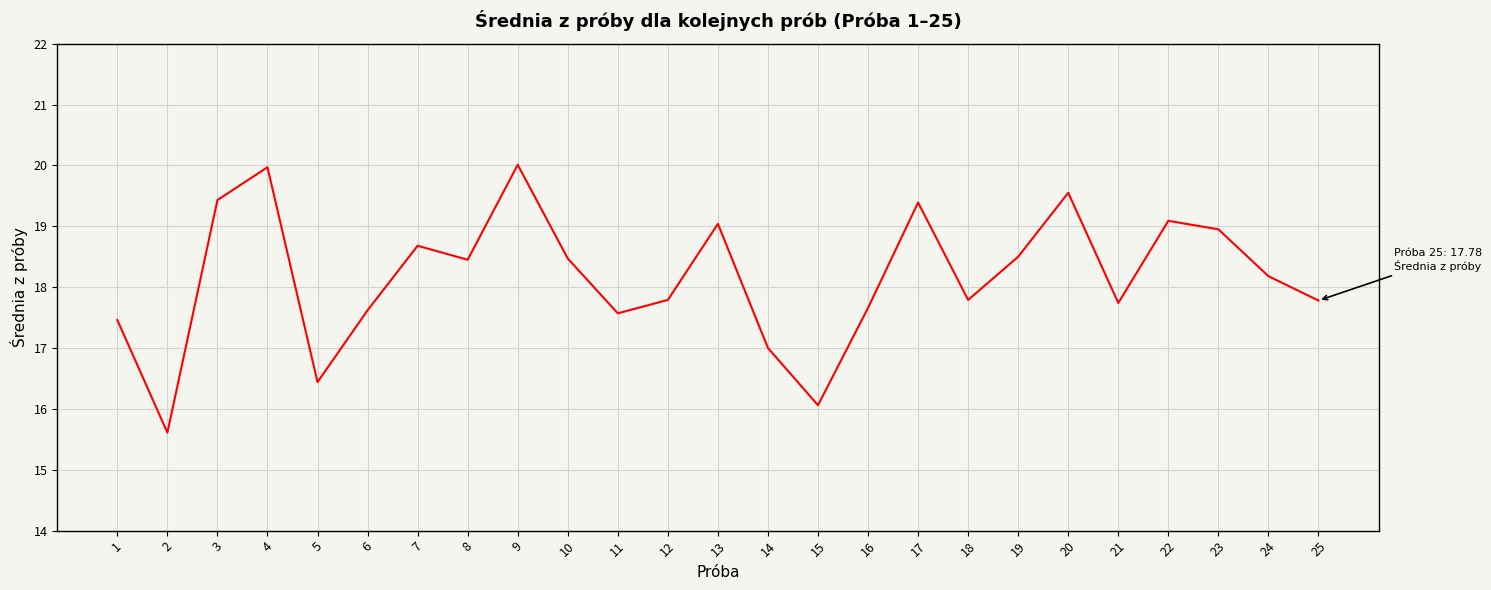

What is the smallest value displayed?

15.6